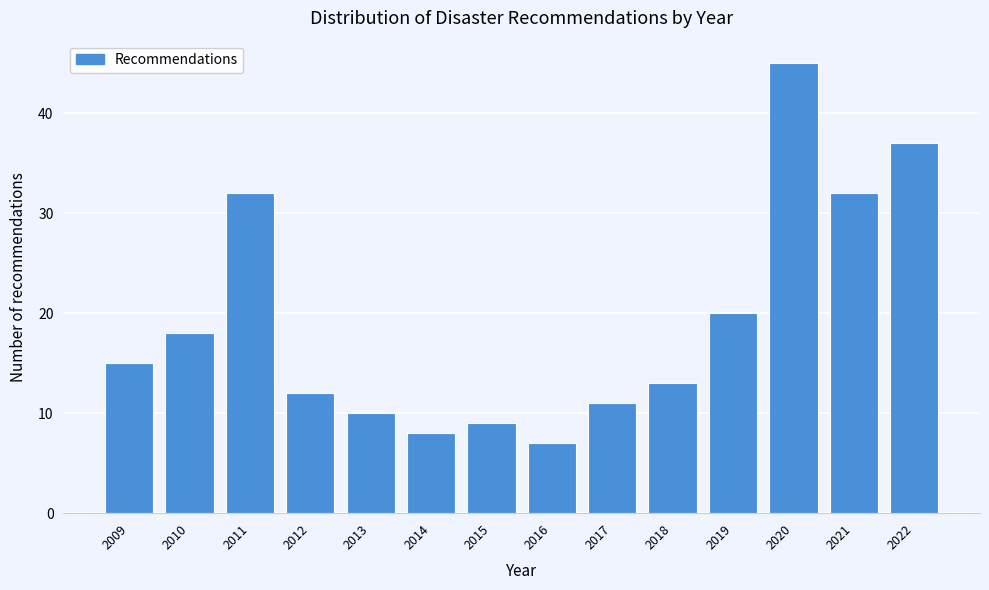

Reading right to left, list all the values displayed in this chart.

2022=37	2021=32	2020=45	2019=20	2018=13	2017=11	2016=7	2015=9	2014=8	2013=10	2012=12	2011=32	2010=18	2009=15